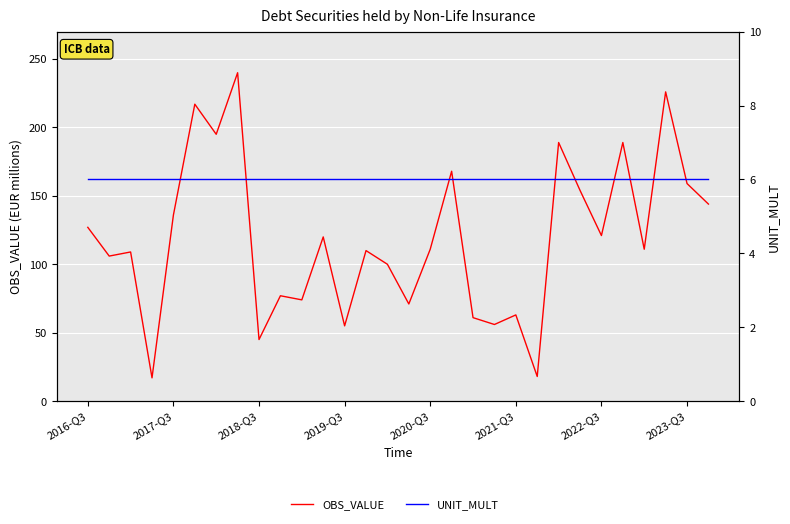

What are all the series names shown in the legend?

OBS_VALUE, UNIT_MULT